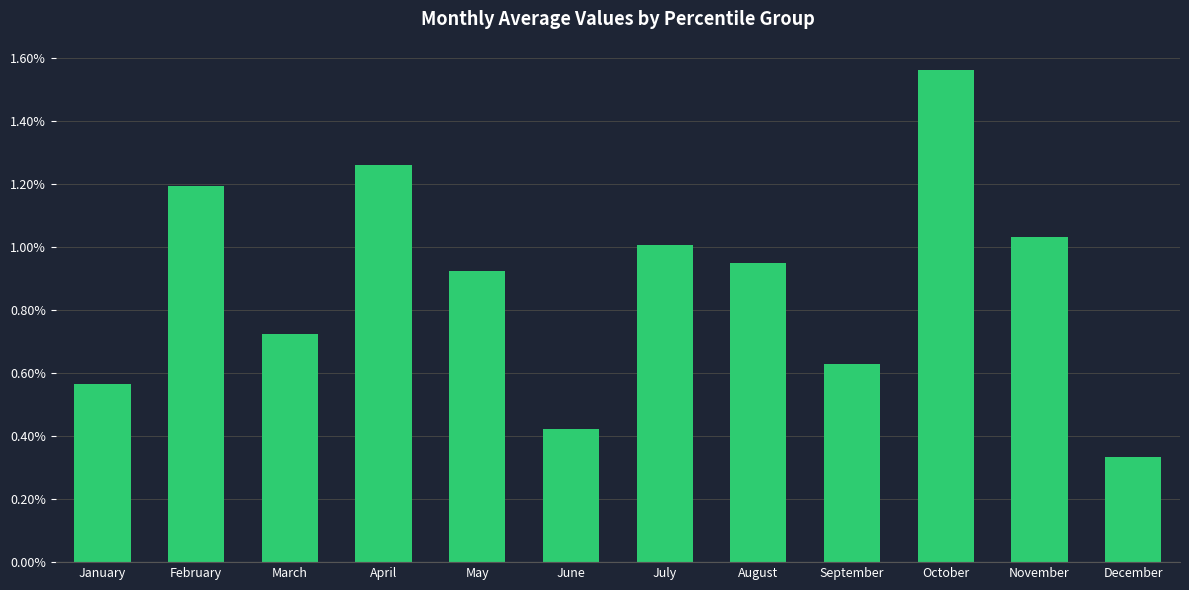

Which category has the lowest value across all series?

December